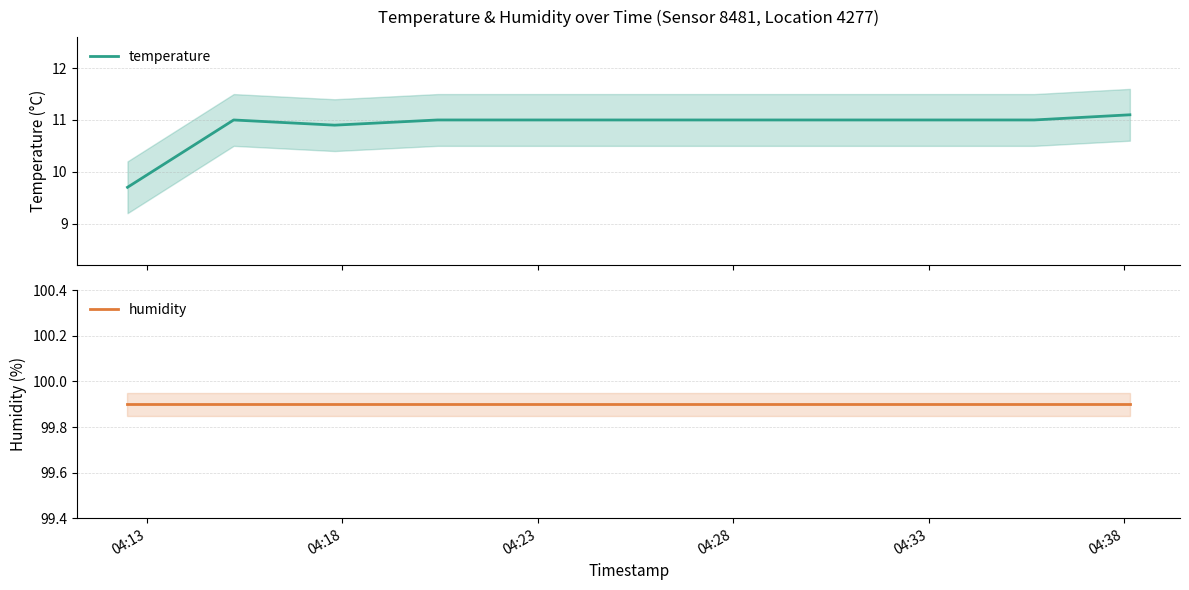

Reading left to right, transcribe all the data shown in this chart.

temperature: 9.7	11.0	10.9	11.0	11.0	11.0	11.0	11.0	11.0	11.1
humidity: 99.9	99.9	99.9	99.9	99.9	99.9	99.9	99.9	99.9	99.9